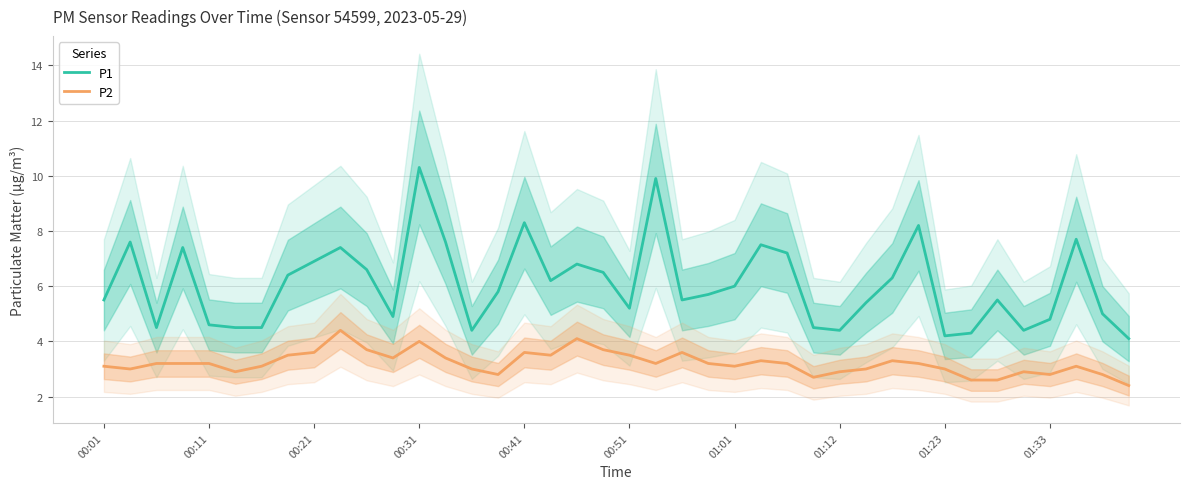

The P1 series shows 8.3 at 00:41. True or false?

True